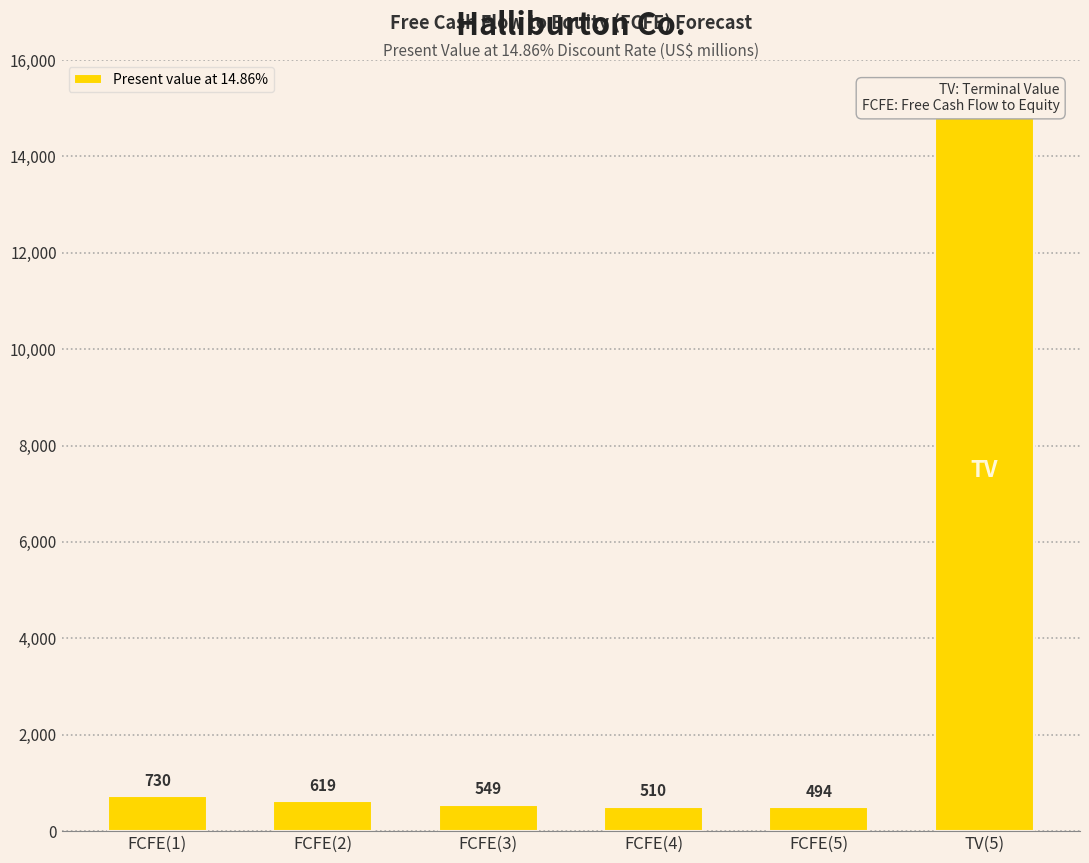

Rank the categories by value from lowest to highest.

FCFE(5), FCFE(4), FCFE(3), FCFE(2), FCFE(1), TV(5)